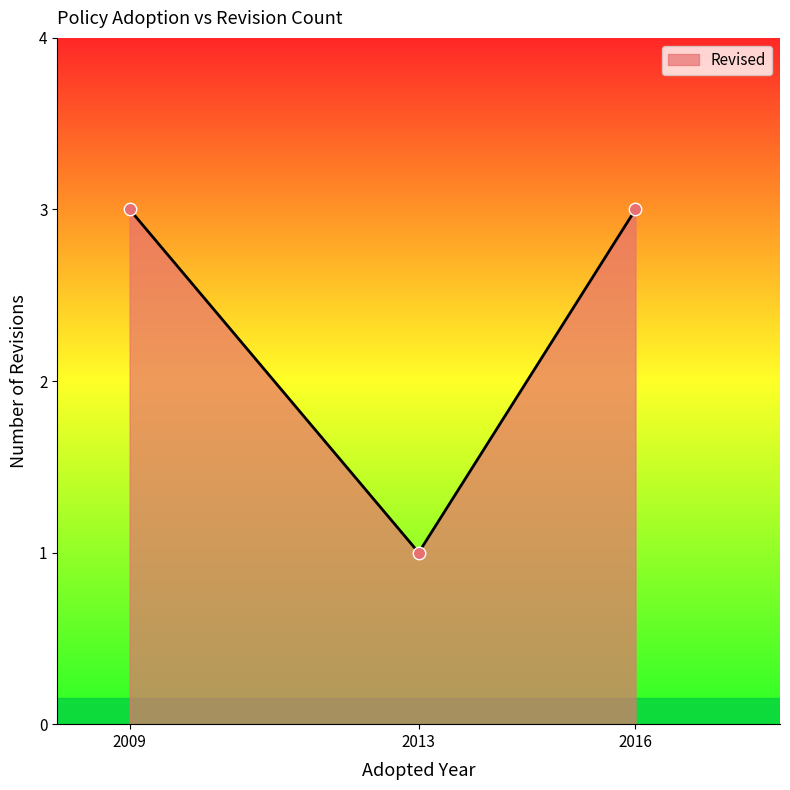

Approximately how many times larger is the value at 2013 compared to 2016?

0.3